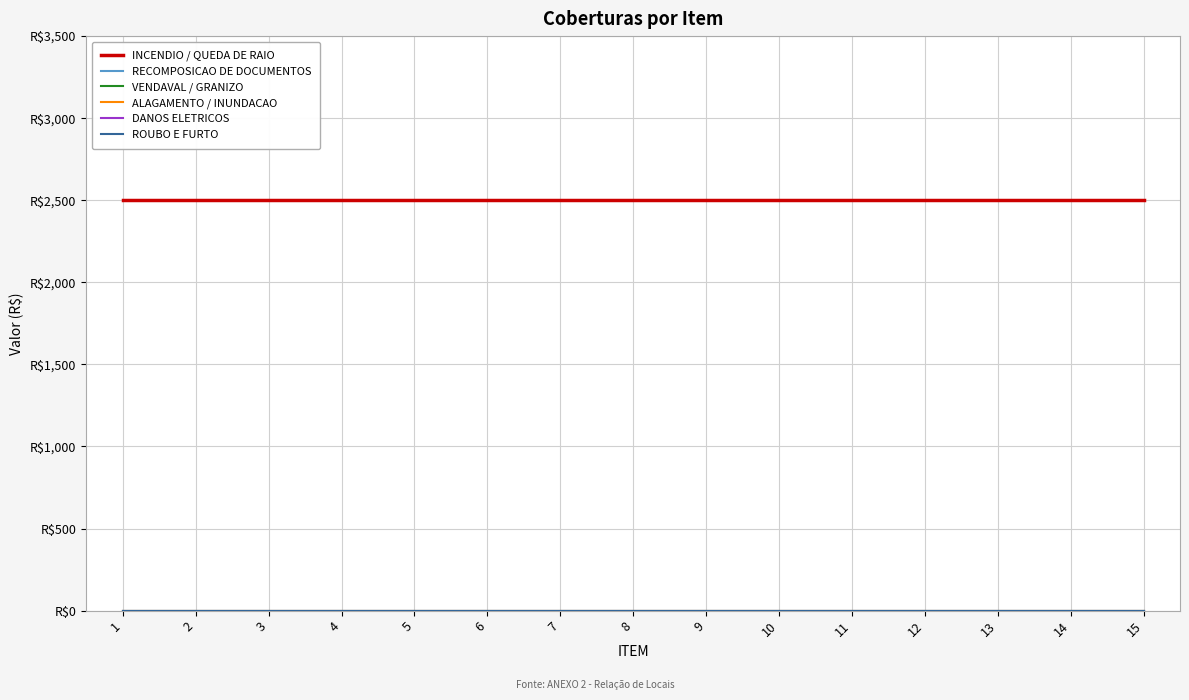

What is the total value across all series at 2?

2500